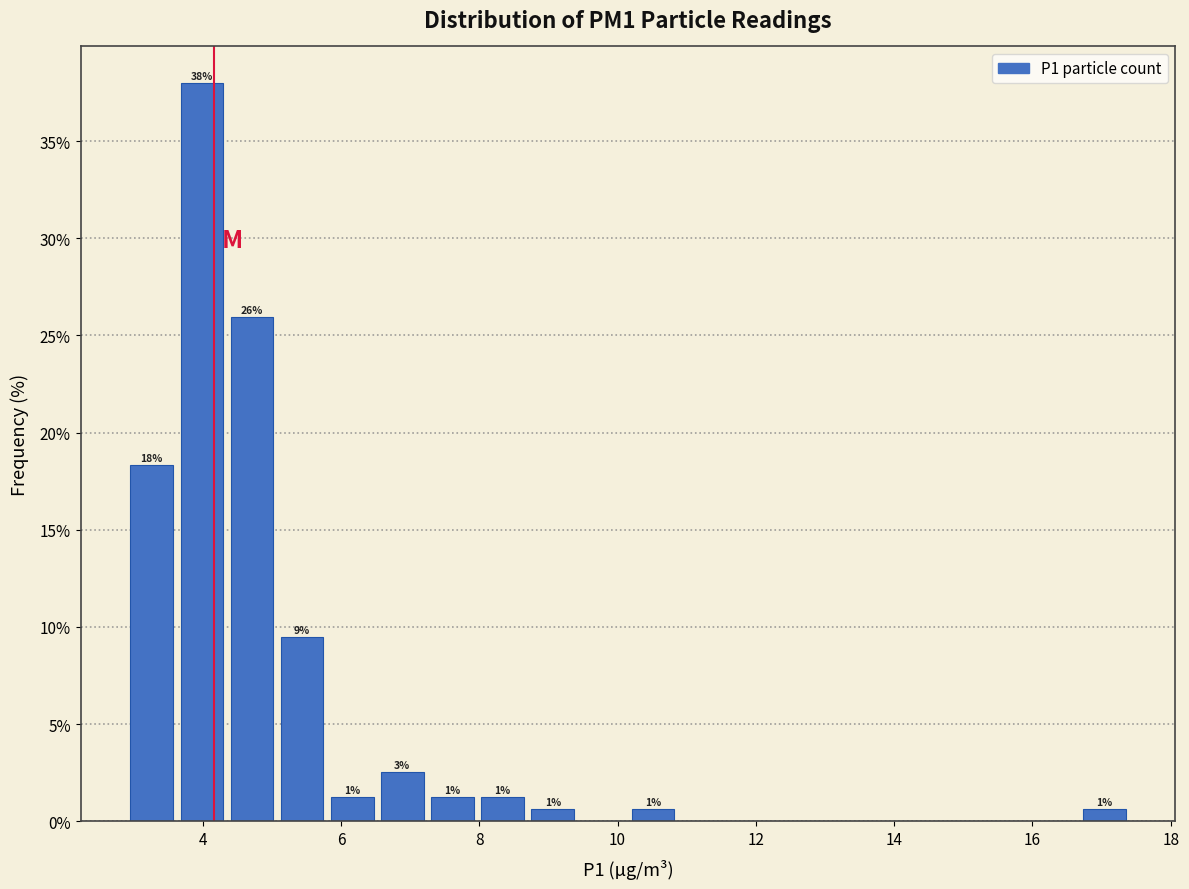

Read against the x-axis, roughly where is the centre of the tallest bar?

4.0